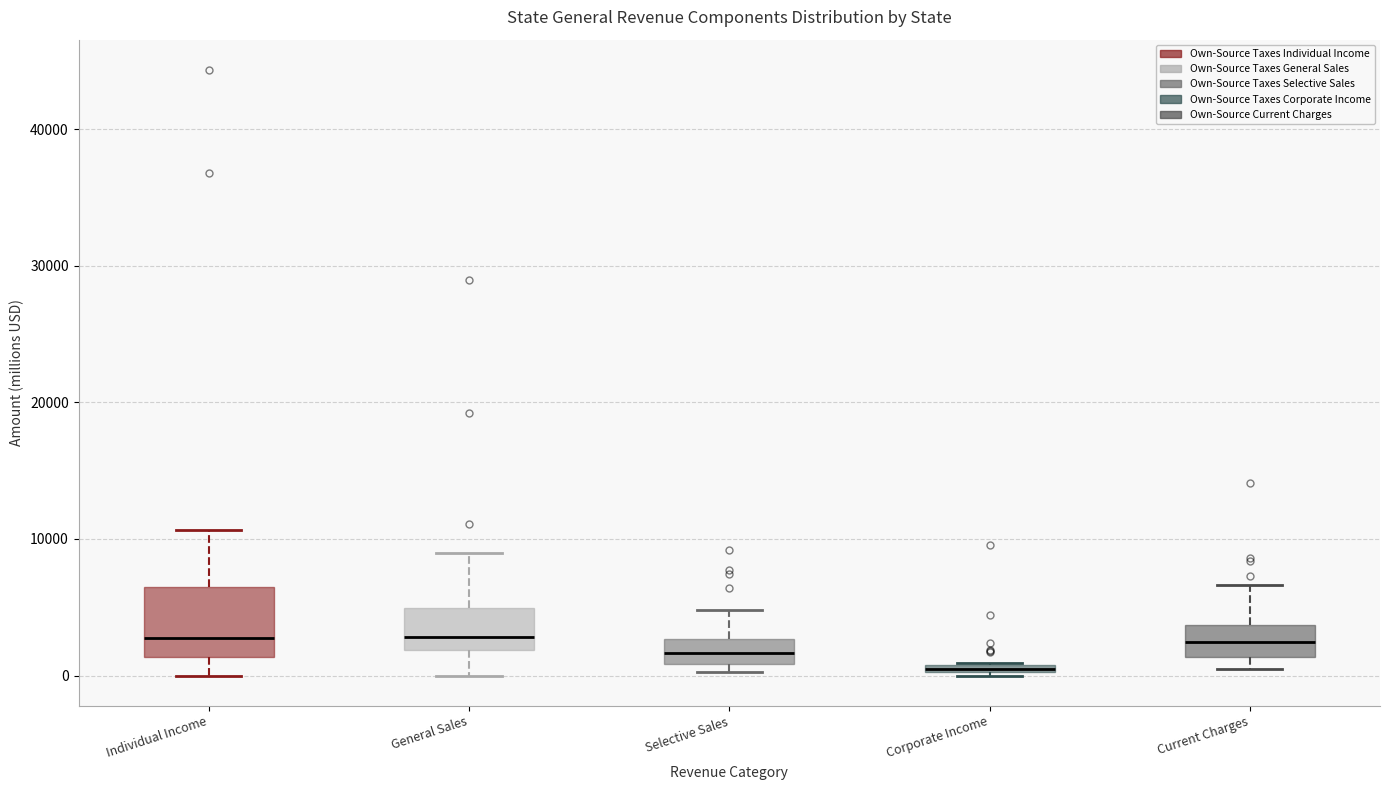

Where is the lower edge of the box for Selective Sales on the y-axis? The values are not printed on the chart, so give them approximately, as read against the axis.

1000